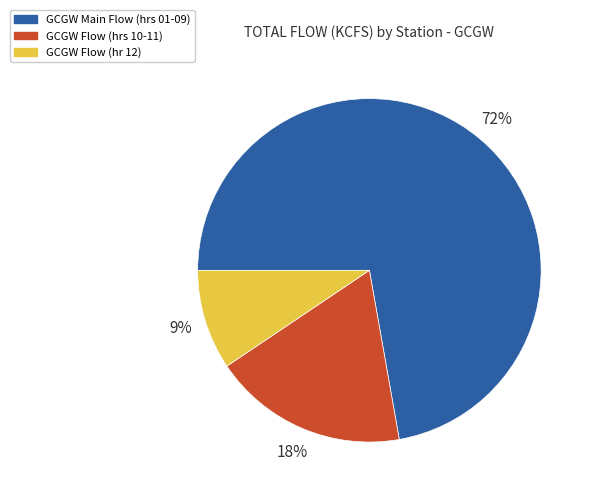

To the nearest percent, what portion does GCGW Flow (hrs 10-11) represent?

18%